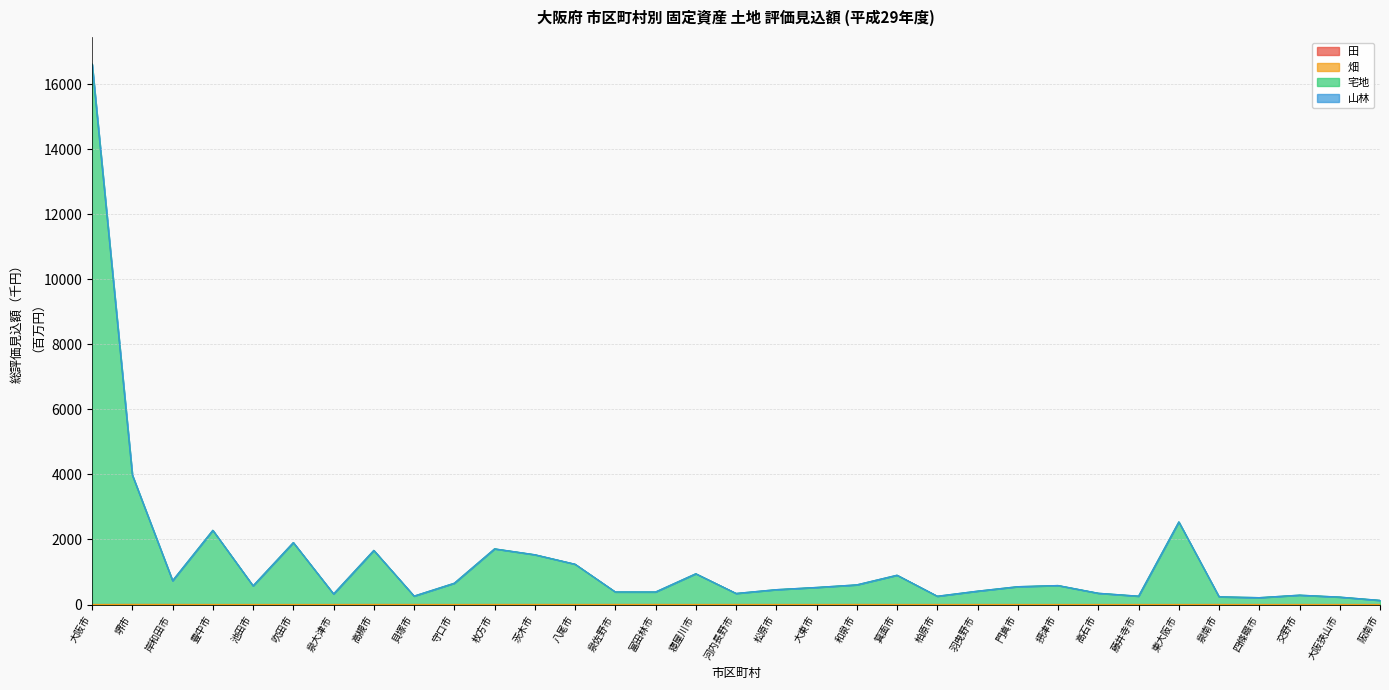

What is the spread (max minus min) of values at 四條畷市?

213.0